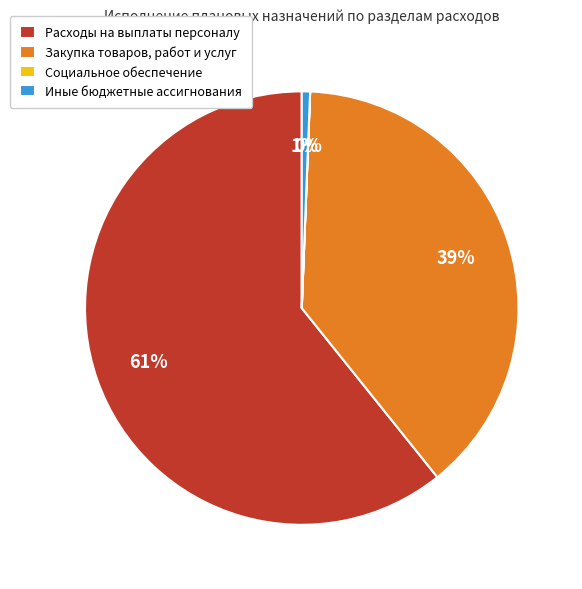

To the nearest percent, what is the average slice percentage?

25%